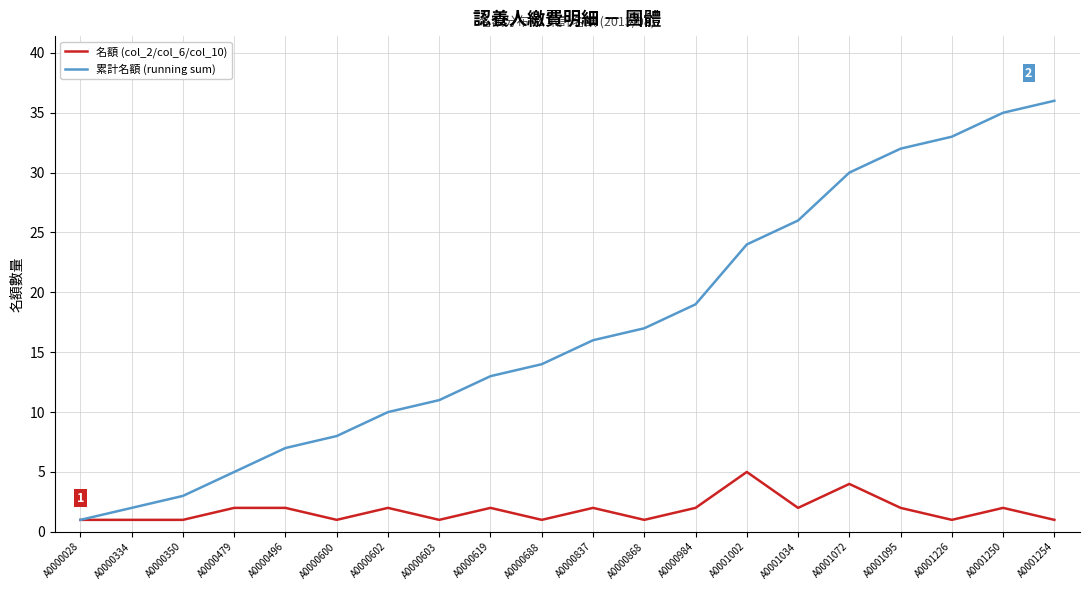

What is the sum of the 名額 (col_2/col_6/col_10) values at A0001002 and A0000602?

7